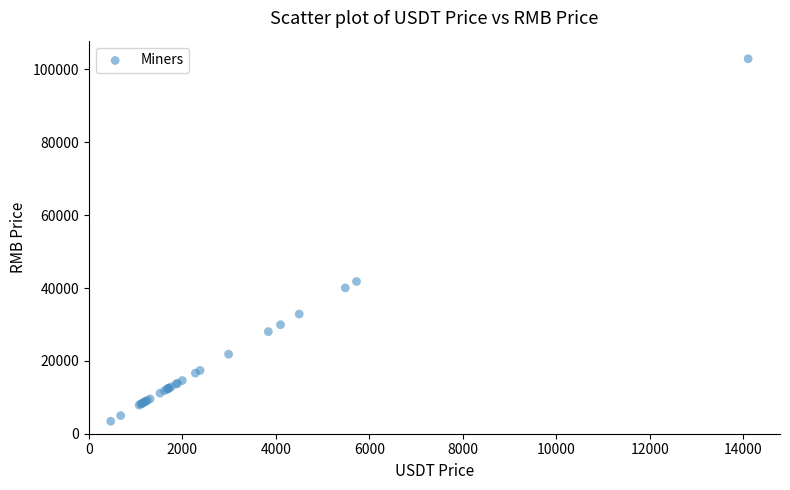

What Y value in the scatter plot is closest to 53180?

41796.6